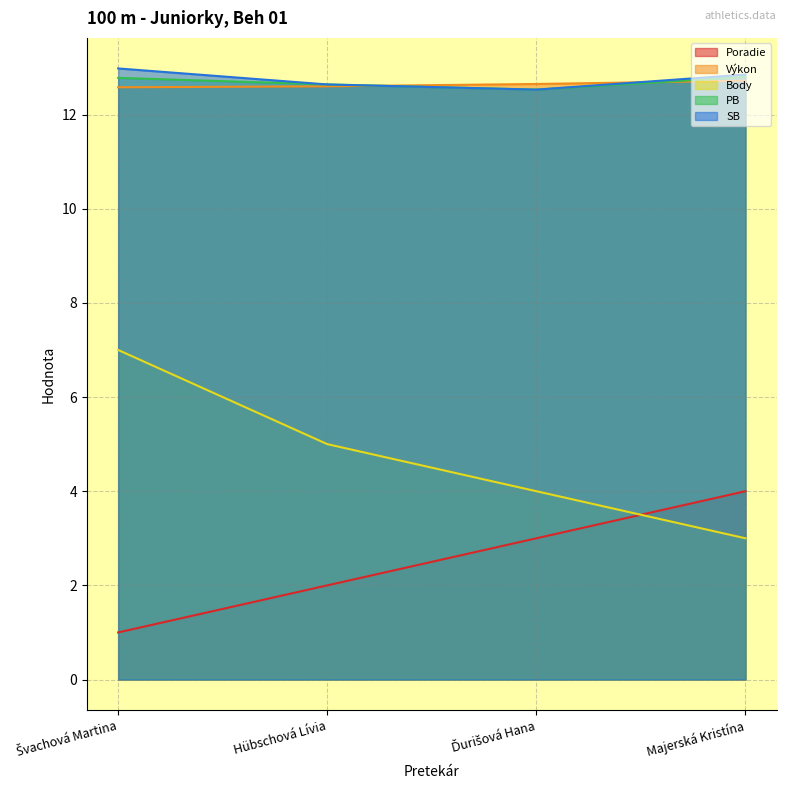

List the labels in order of PB value, largest first.

Majerská Kristína, Švachová Martina, Hübschová Lívia, Ďurišová Hana